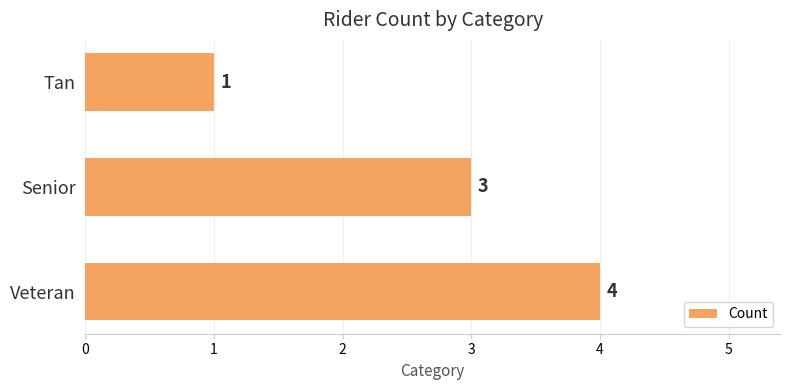

Which label corresponds to the smallest value in the chart?

Tan